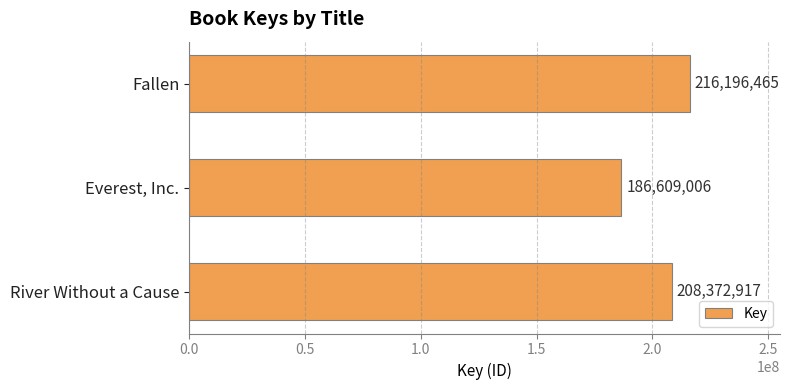

Reading top to bottom, extract all data points from this chart.

Fallen=216196465	Everest, Inc.=186609006	River Without a Cause=208372917